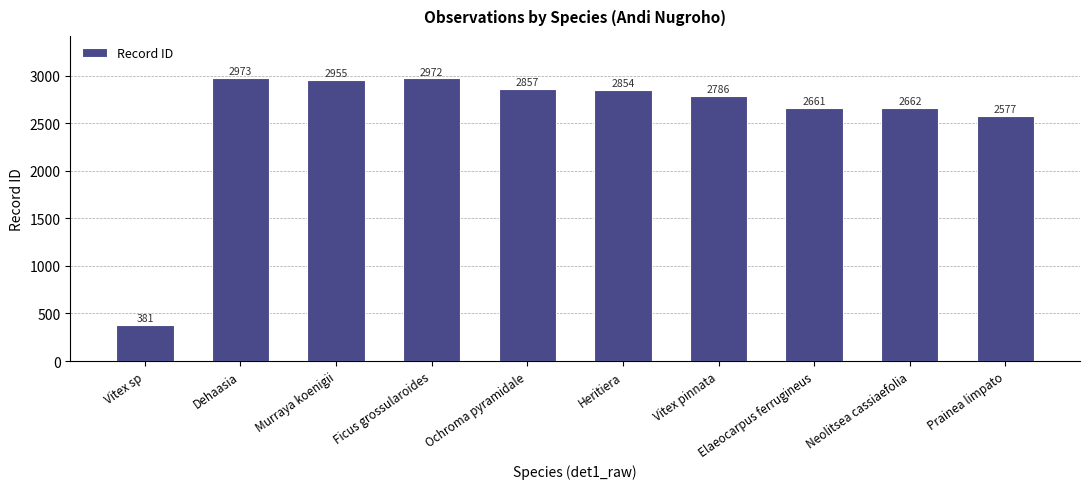

What is the sum of all values?

25678